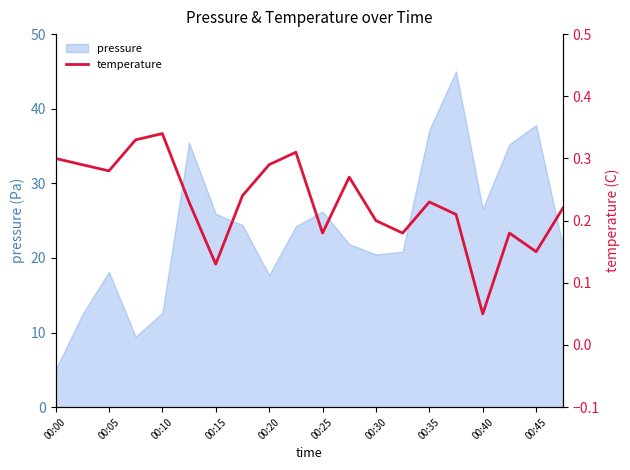

Is it true that pressure equals 37.2 at 00:35?

True